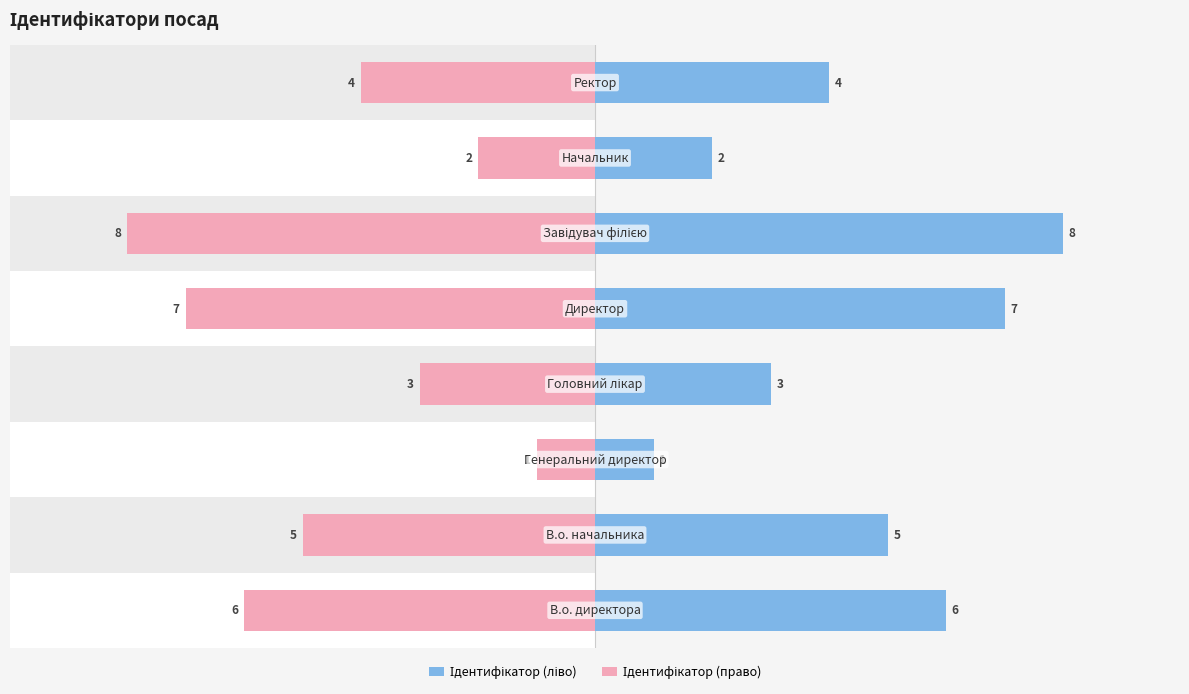

Which series has the largest total across all categories?

Ідентифікатор (ліво)